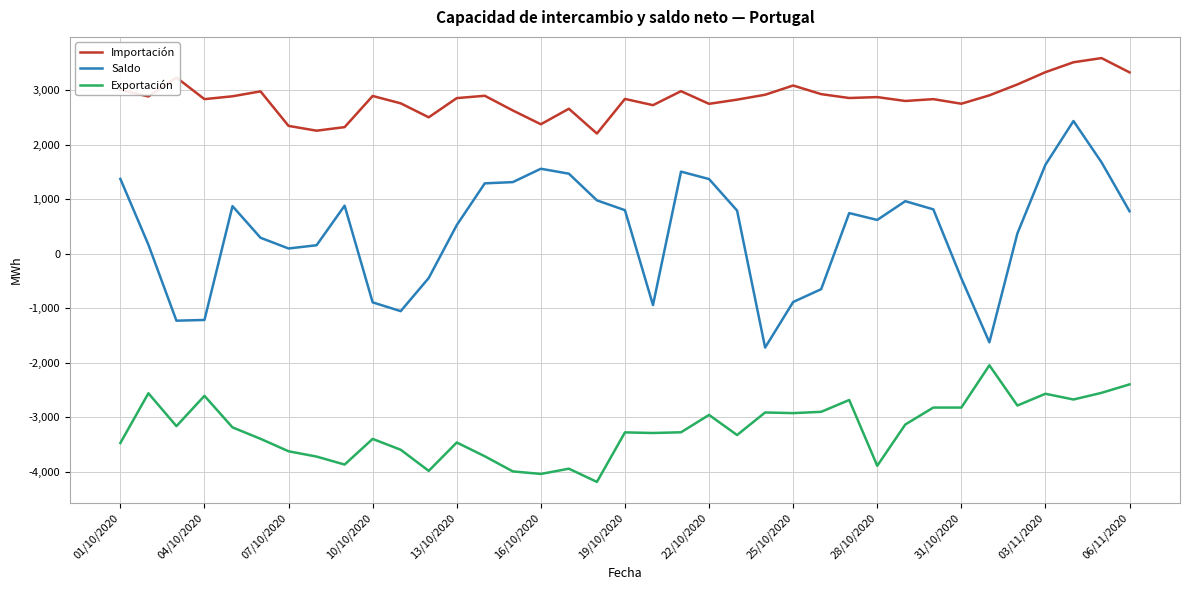

What is the difference between the maximum and minimum values in the Saldo series?

4159.7